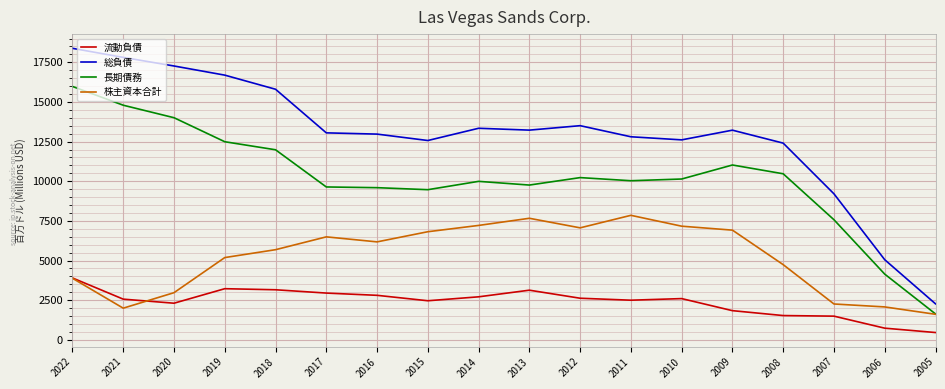

What is the average value of the 株主資本合計 series?

5209